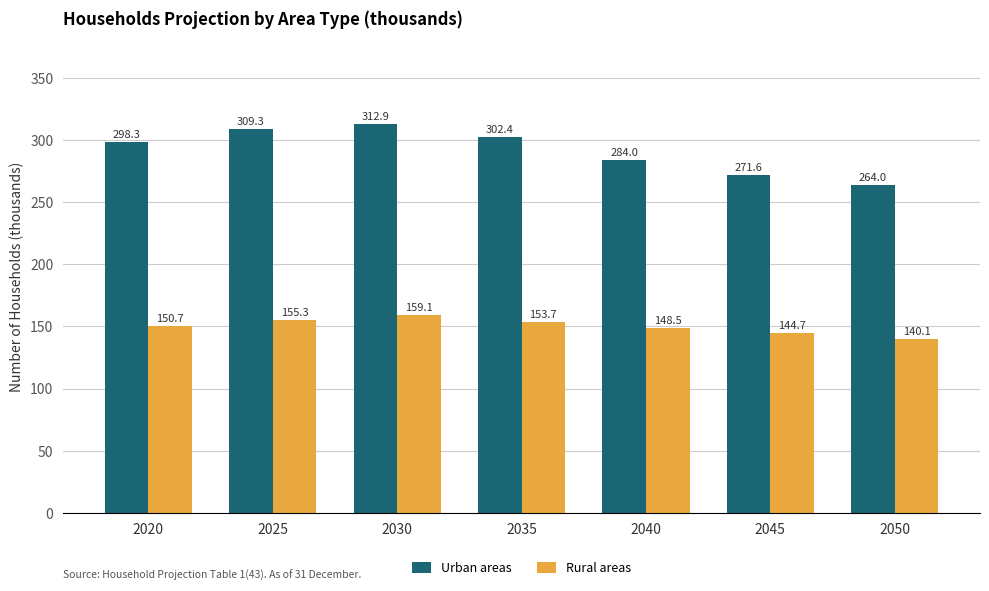

What is the maximum value for Rural areas?

159.1